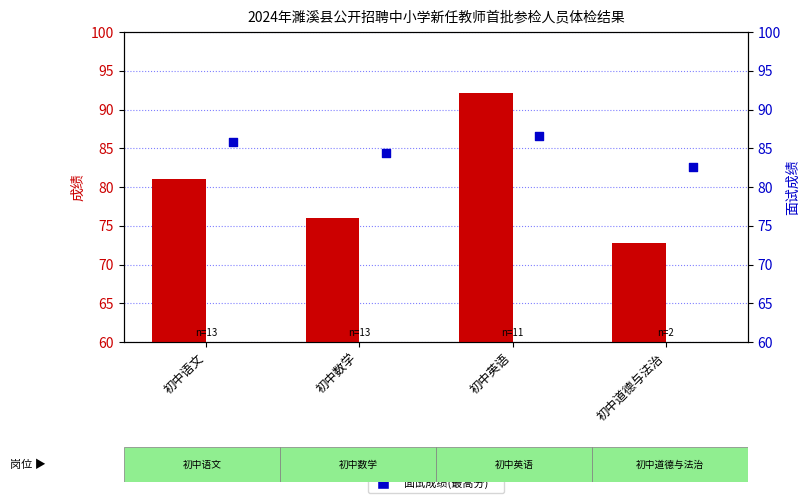

Is the value of 笔试总成绩(最高分) at 初中数学 greater than the value of 面试成绩(最高分) at 初中道德与法治?

No